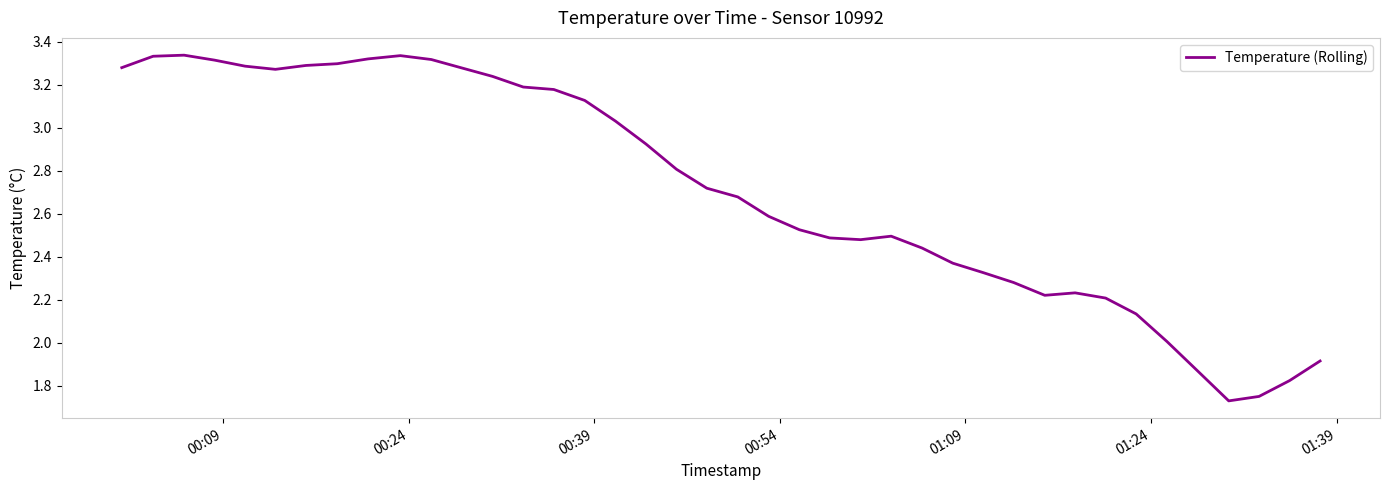

What is the difference between the maximum and minimum values?

1.6